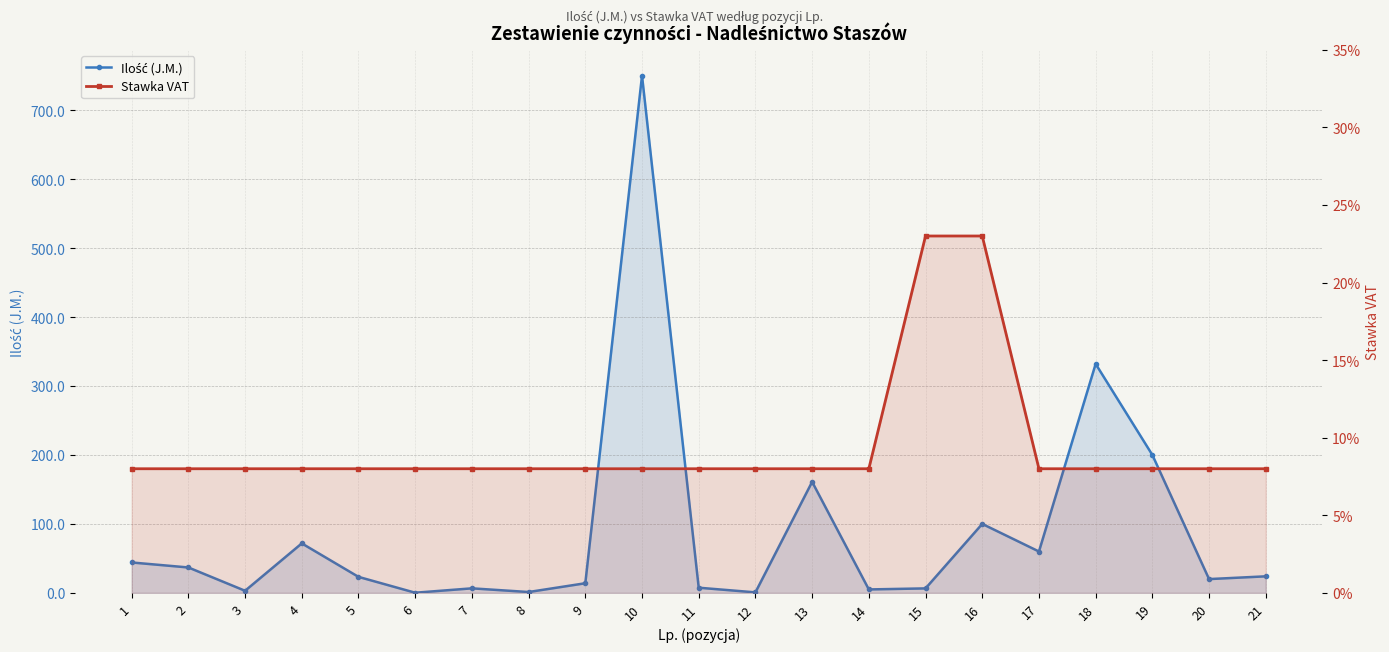

How many series are shown in this chart?

2